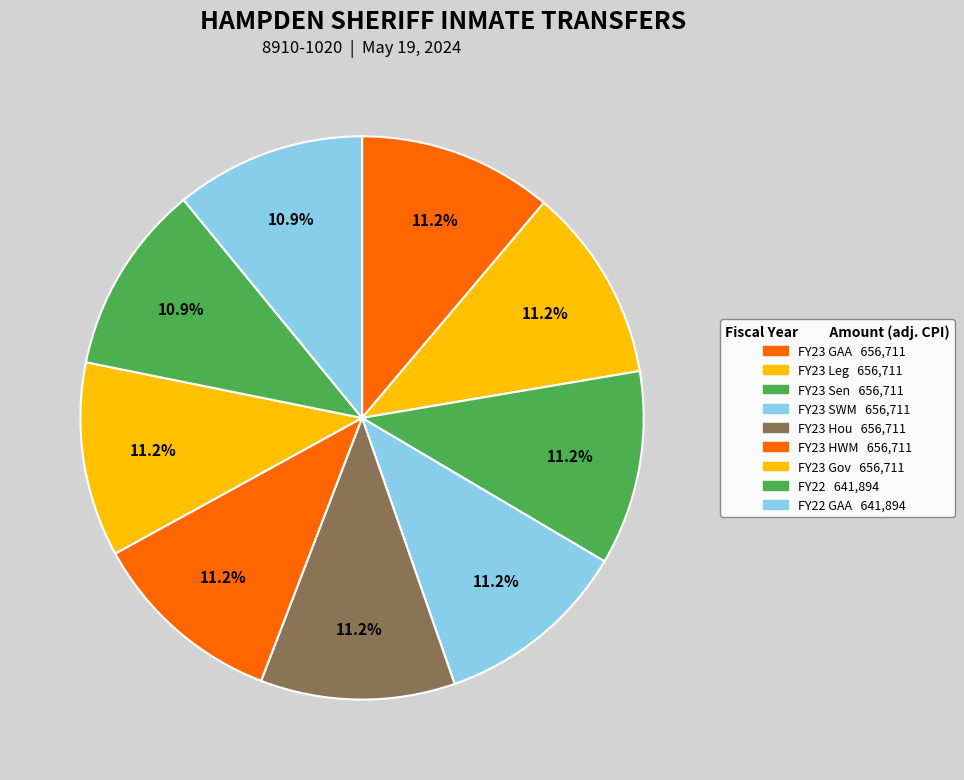

How many segments does this pie chart have?

9